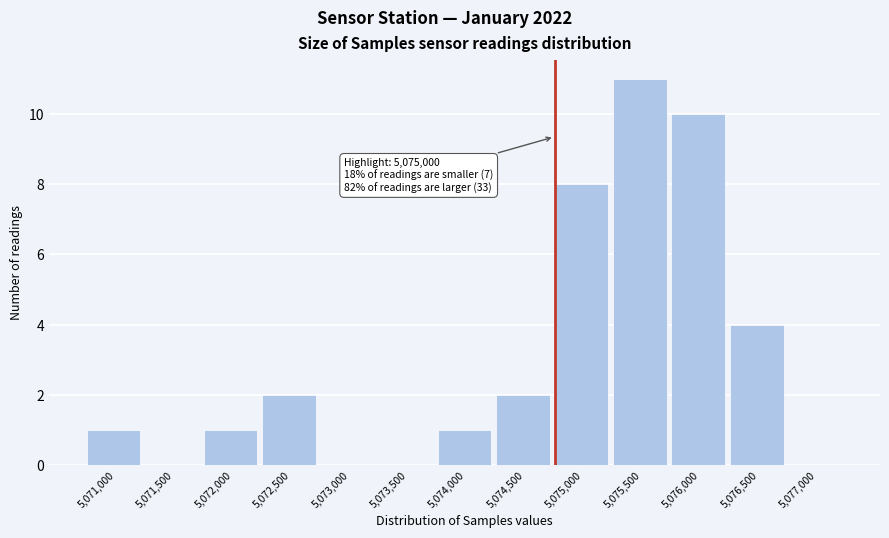

Reading left to right, what are all the values shown in this chart?

5,071,000=1	5,071,500=0	5,072,000=1	5,072,500=2	5,073,000=0	5,073,500=0	5,074,000=1	5,074,500=2	5,075,000=8	5,075,500=11	5,076,000=10	5,076,500=4	5,077,000=0